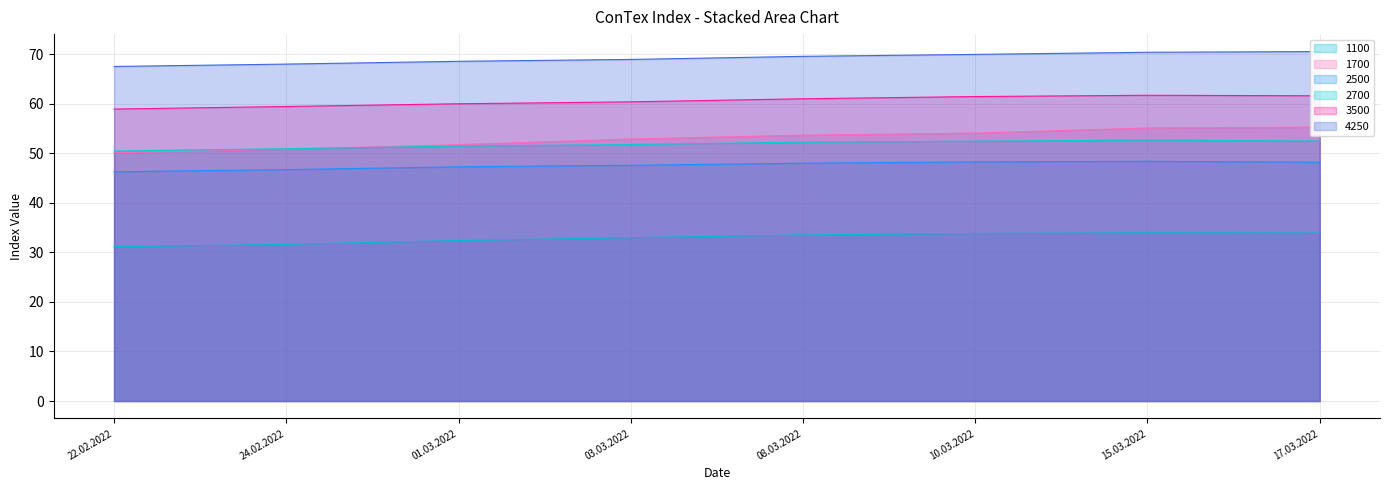

Where does the 2700 series first go above 52?

08.03.2022